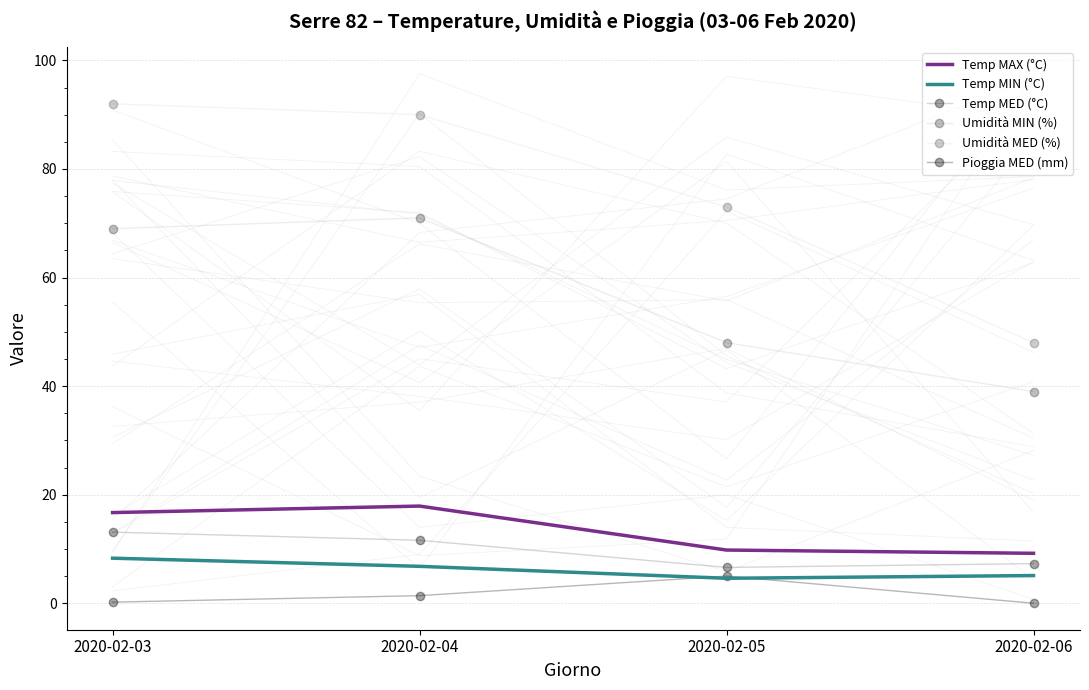

Reading left to right, what are all the values shown in this chart?

Temp MAX (°C): 2020-02-03=16.7	2020-02-04=17.9	2020-02-05=9.8	2020-02-06=9.2
Temp MIN (°C): 2020-02-03=8.3	2020-02-04=6.8	2020-02-05=4.6	2020-02-06=5.1
Temp MED (°C): 2020-02-03=13.1	2020-02-04=11.6	2020-02-05=6.6	2020-02-06=7.3
Umidità MIN (%): 2020-02-03=69.0	2020-02-04=71.0	2020-02-05=48.0	2020-02-06=39.0
Umidità MED (%): 2020-02-03=92.0	2020-02-04=90.0	2020-02-05=73.0	2020-02-06=48.0
Pioggia MED (mm): 2020-02-03=0.2	2020-02-04=1.4	2020-02-05=5.0	2020-02-06=0.0